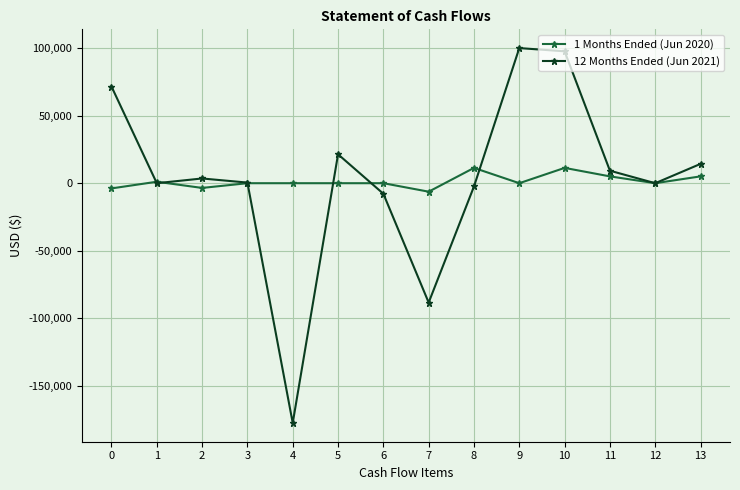

What is the difference between the highest and lowest values at 3?

450